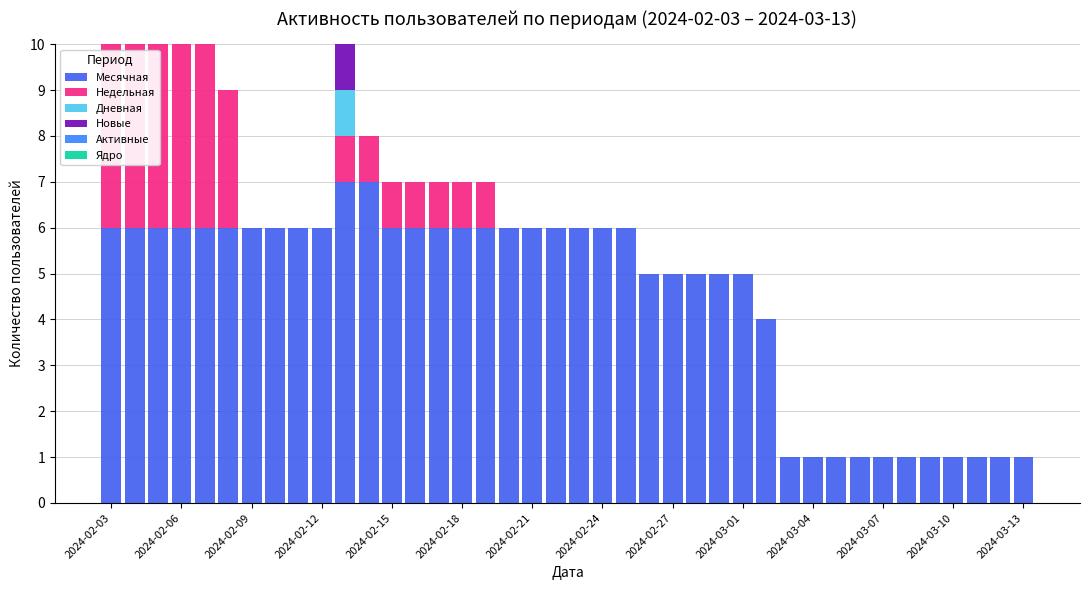

Does the chart contain stacked bars?

Yes